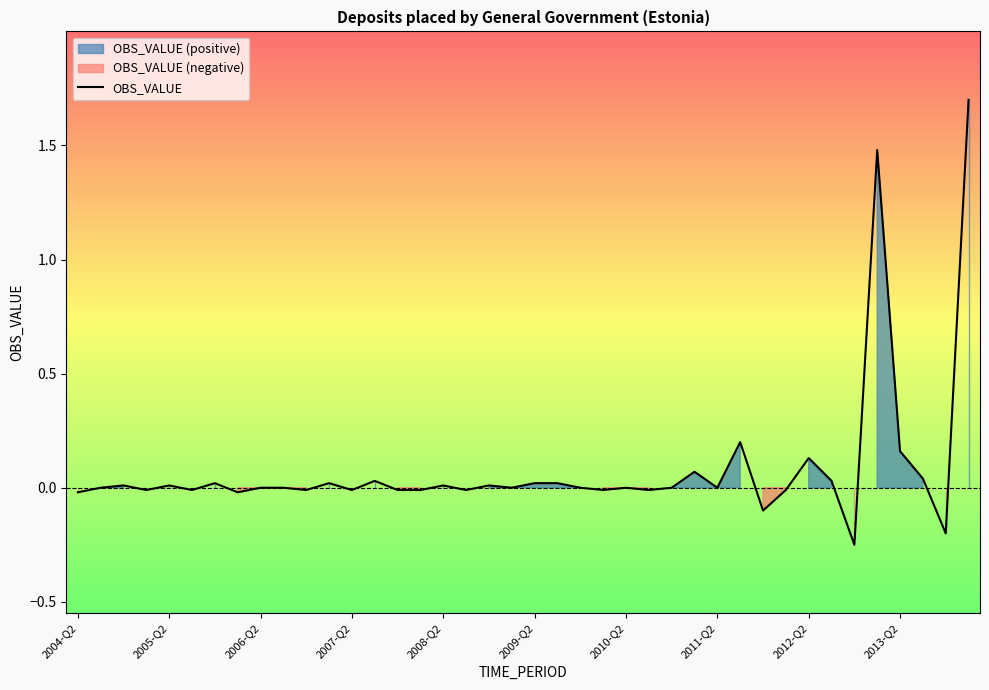

Reading left to right, transcribe all the data shown in this chart.

-0.0	0.0	0.0	-0.0	0.0	-0.0	0.0	-0.0	-0.0	-0.0	-0.0	0.0	-0.0	0.0	-0.0	-0.0	0.0	-0.0	0.0	0.0	0.0	0.0	0.0	-0.0	-0.0	-0.0	0.0	0.1	0.0	0.2	-0.1	-0.0	0.1	0.0	-0.3	1.5	0.2	0.0	-0.2	1.7